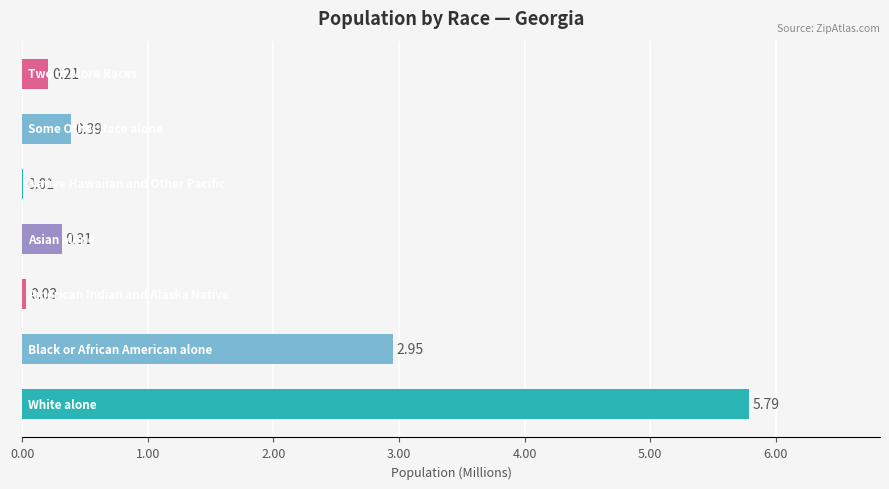

What is the sum of all values?

9.7